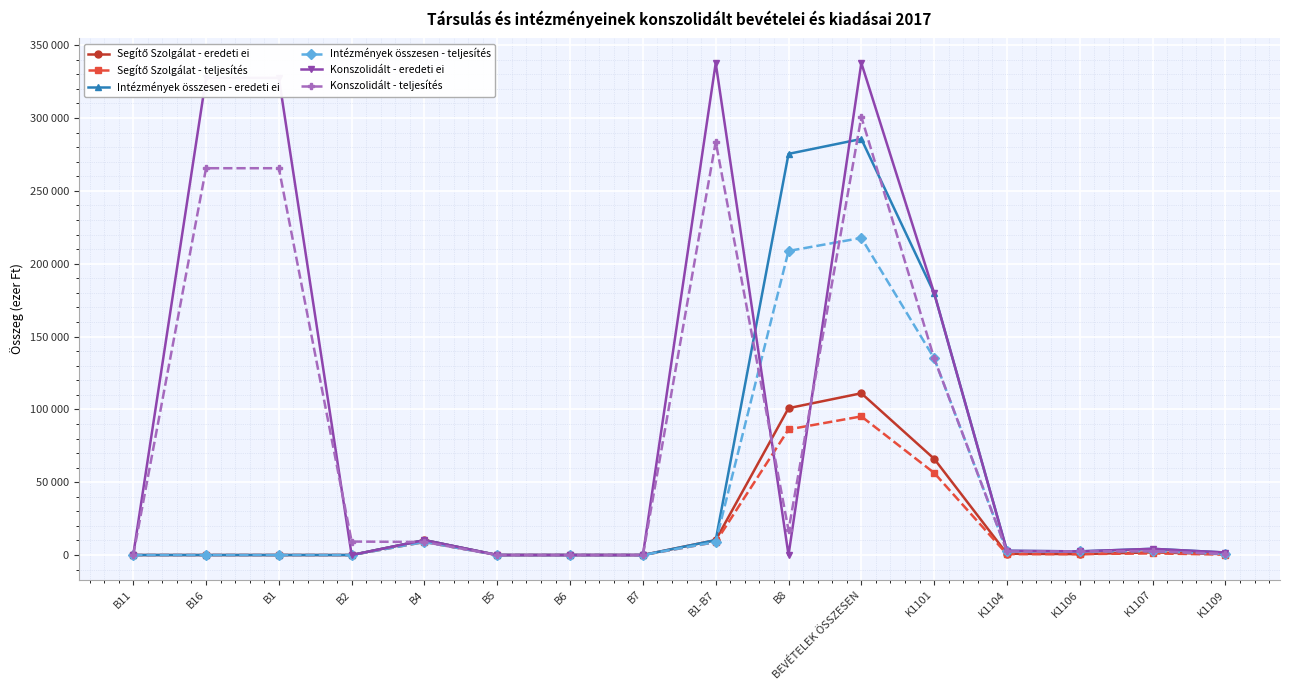

What is the sum of all Konszolidált - eredeti ei values?

1532202